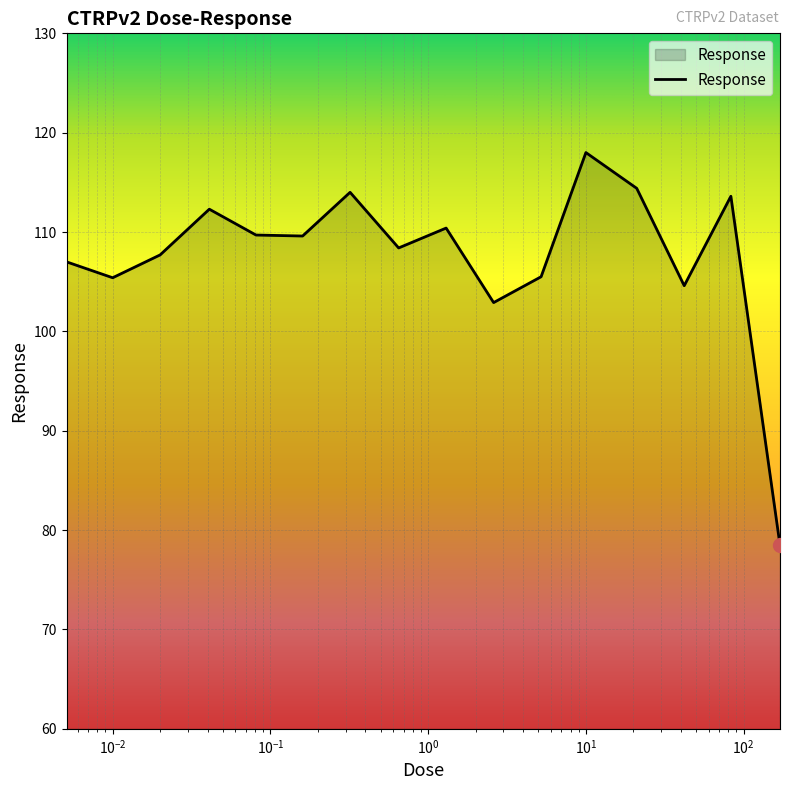

What is the greatest value displayed?

118.0